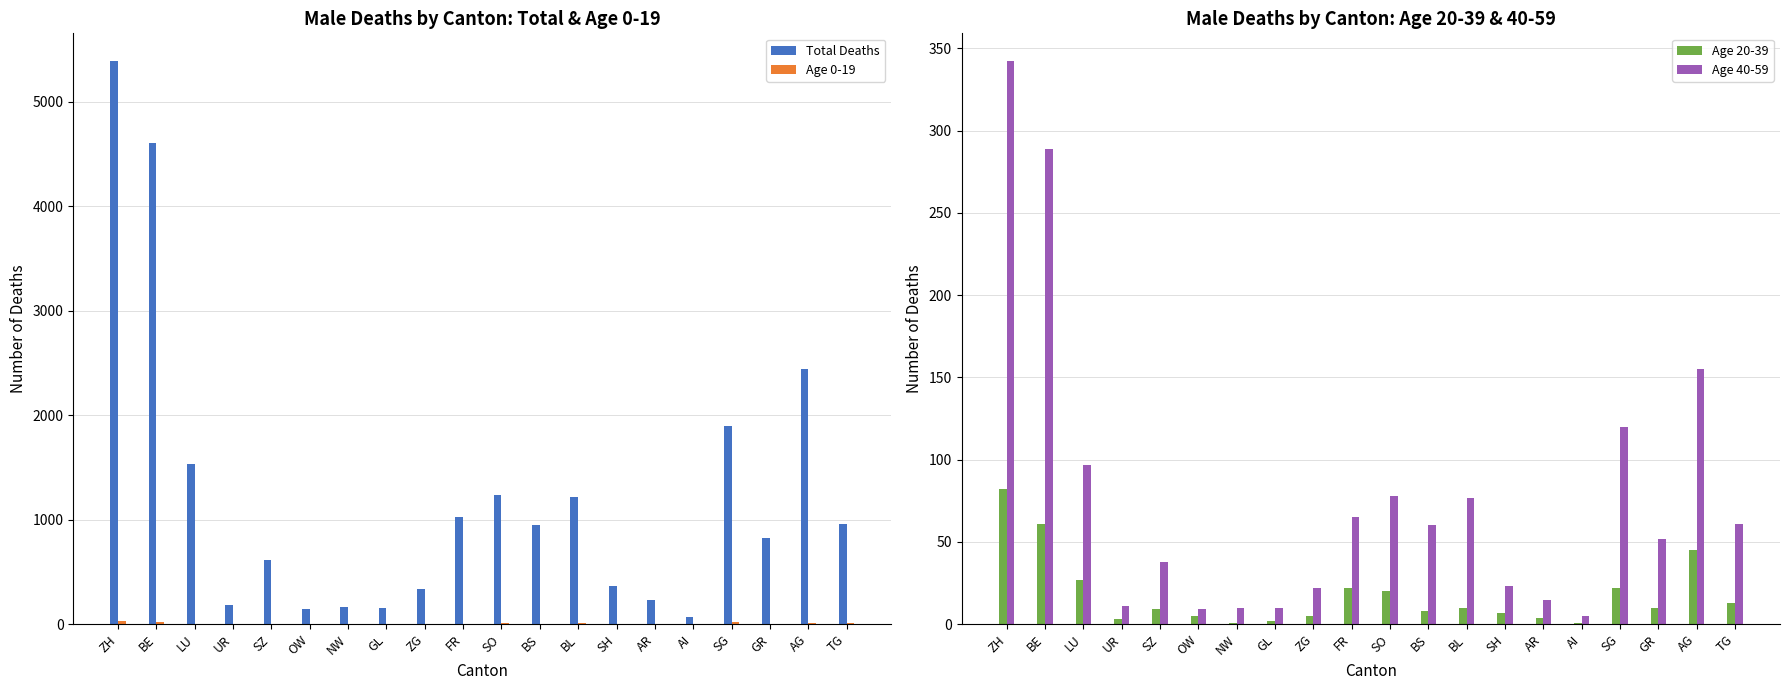

What is the maximum value shown in the chart?

5383